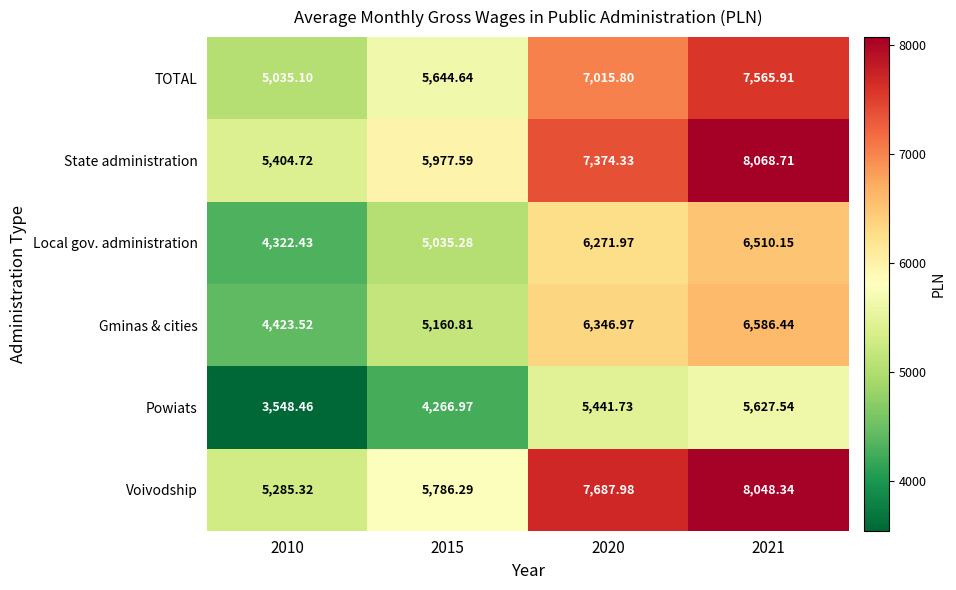

Which series has the largest total across all categories?

State administration